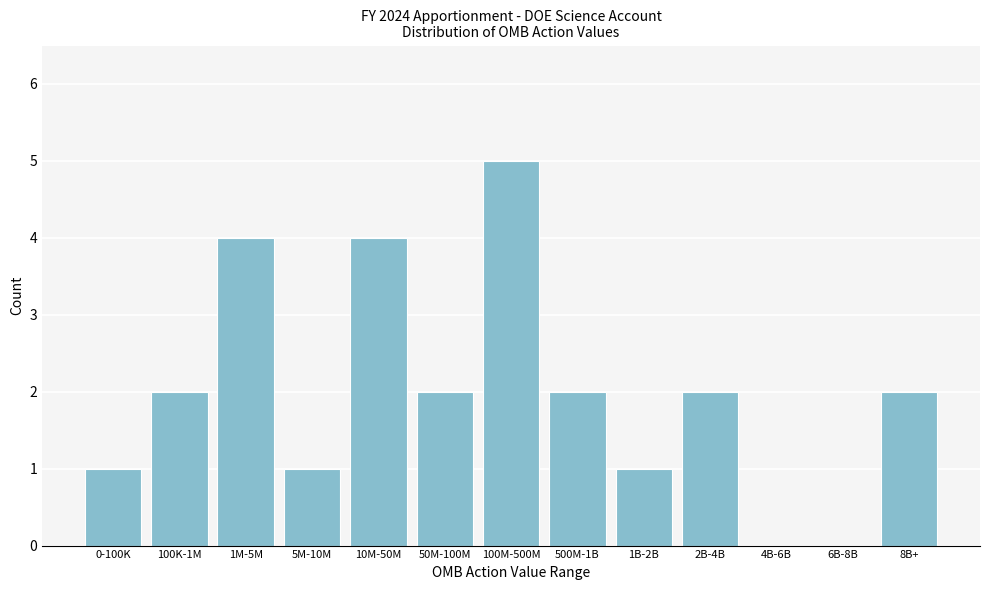

Reading left to right, extract all data points from this chart.

0-100K=1	100K-1M=2	1M-5M=4	5M-10M=1	10M-50M=4	50M-100M=2	100M-500M=5	500M-1B=2	1B-2B=1	2B-4B=2	4B-6B=0	6B-8B=0	8B+=2